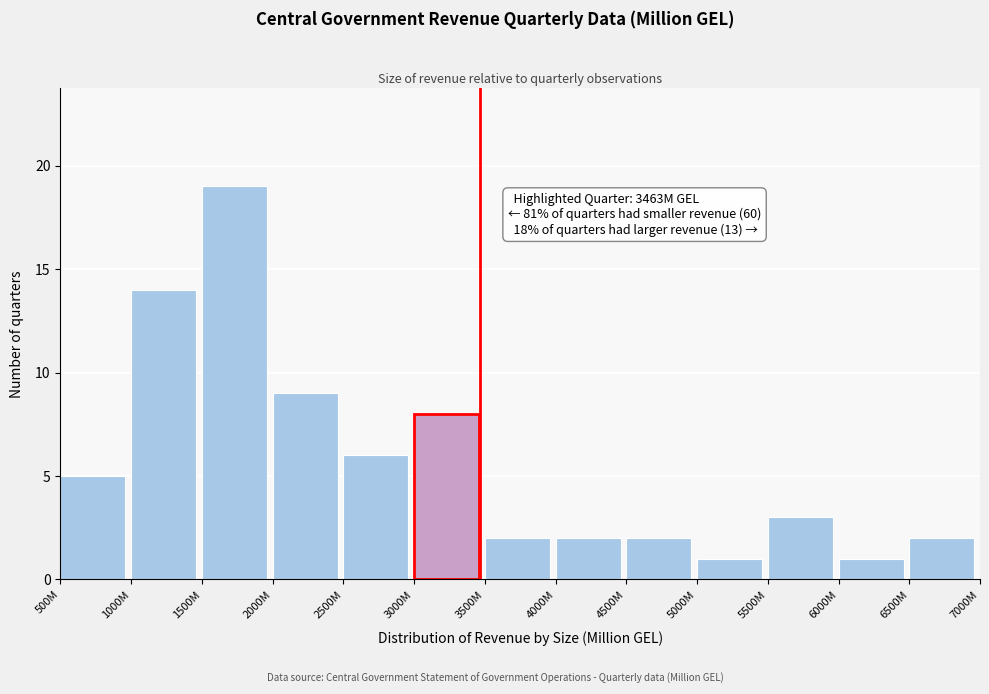

Reading right to left, extract all data points from this chart.

6500M=2	6000M=1	5500M=3	5000M=1	4500M=2	4000M=2	3500M=2	3000M=8	2500M=6	2000M=9	1500M=19	1000M=14	500M=5